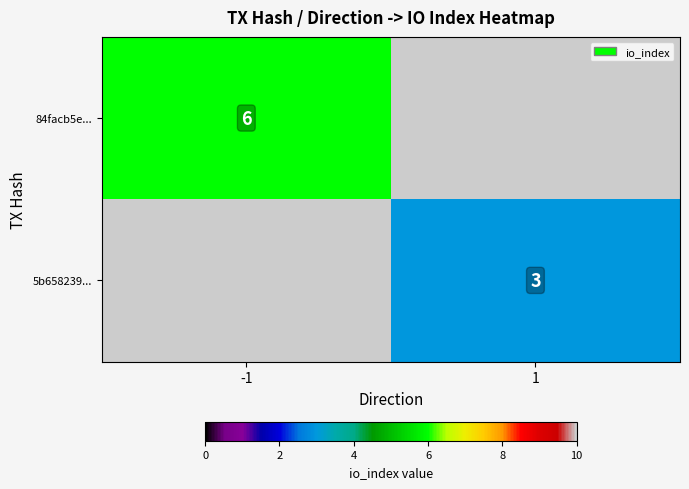

Count the number of categories in the chart.

2